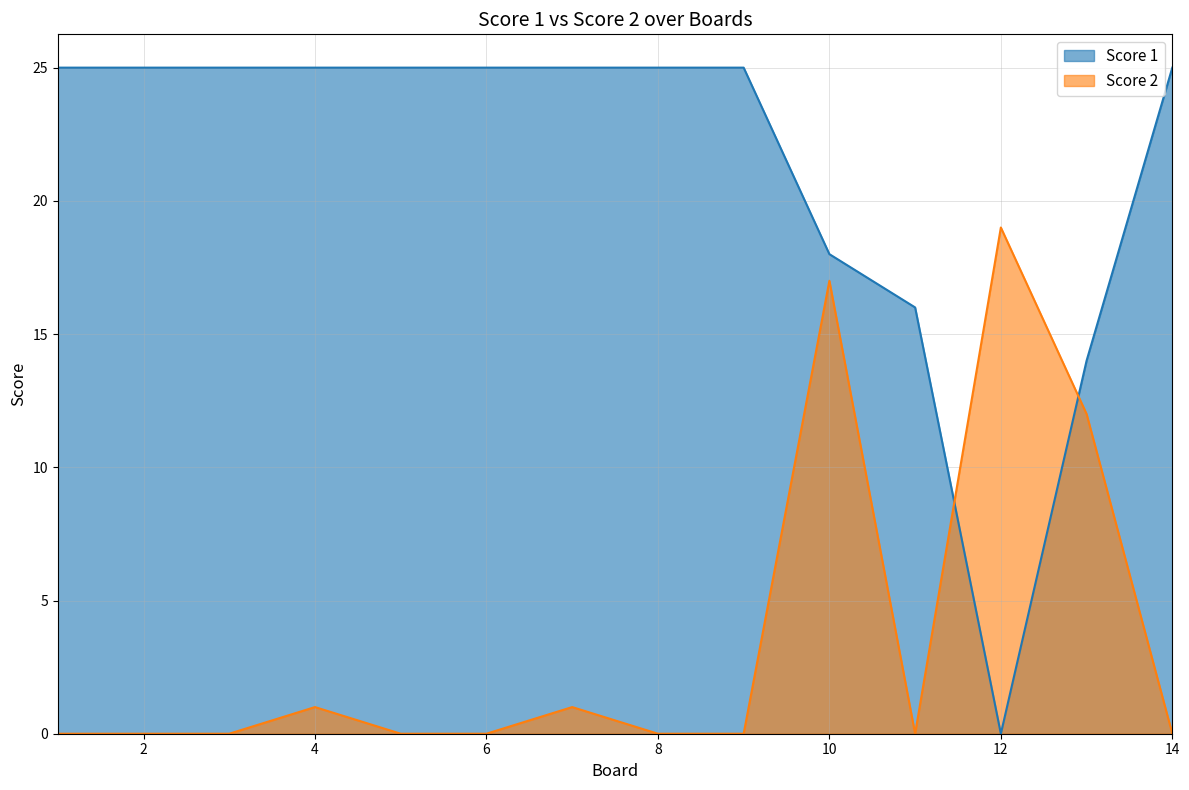

How many intersections are there between Score 1 and Score 2?

2